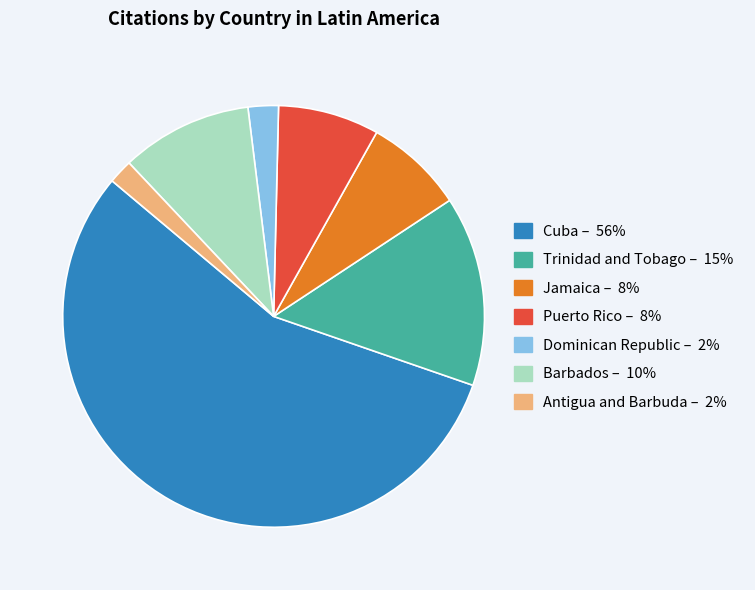

What is the largest slice in the pie chart?

Cuba